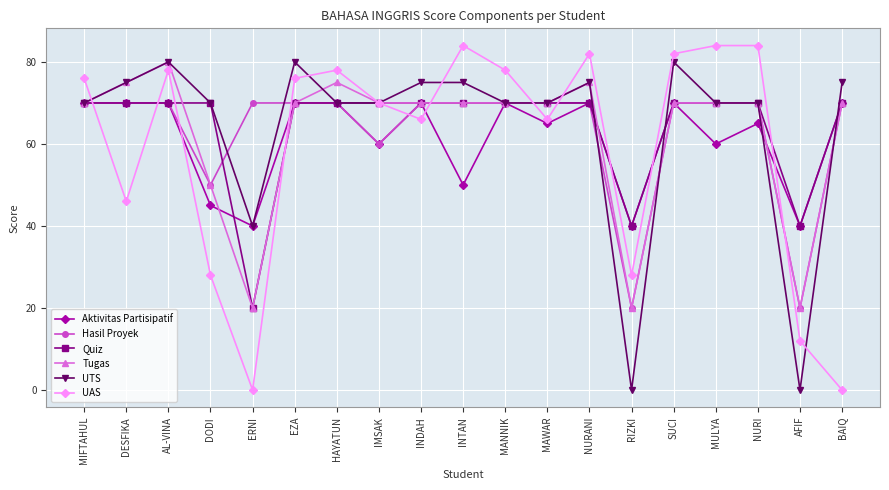

At which category does UTS reach its first local peak?

AL-VINA